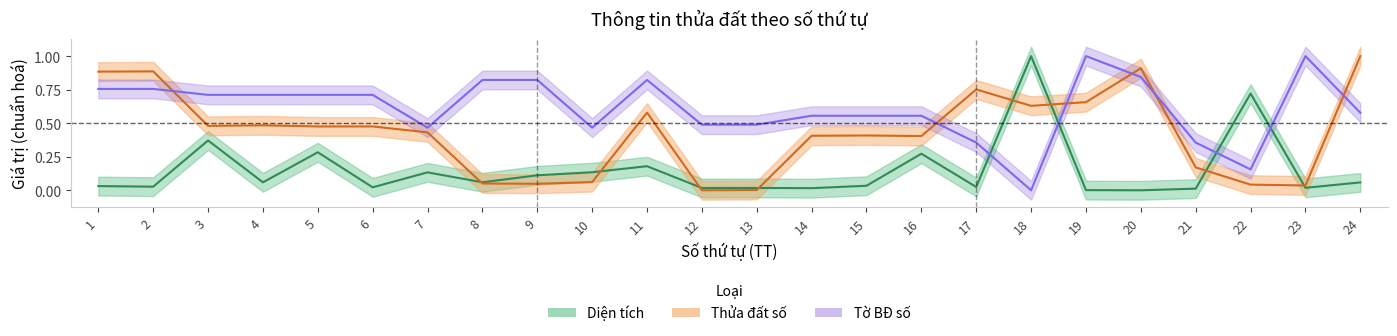

What is the difference between the maximum and minimum values in the Tờ BĐ số series?

1.0